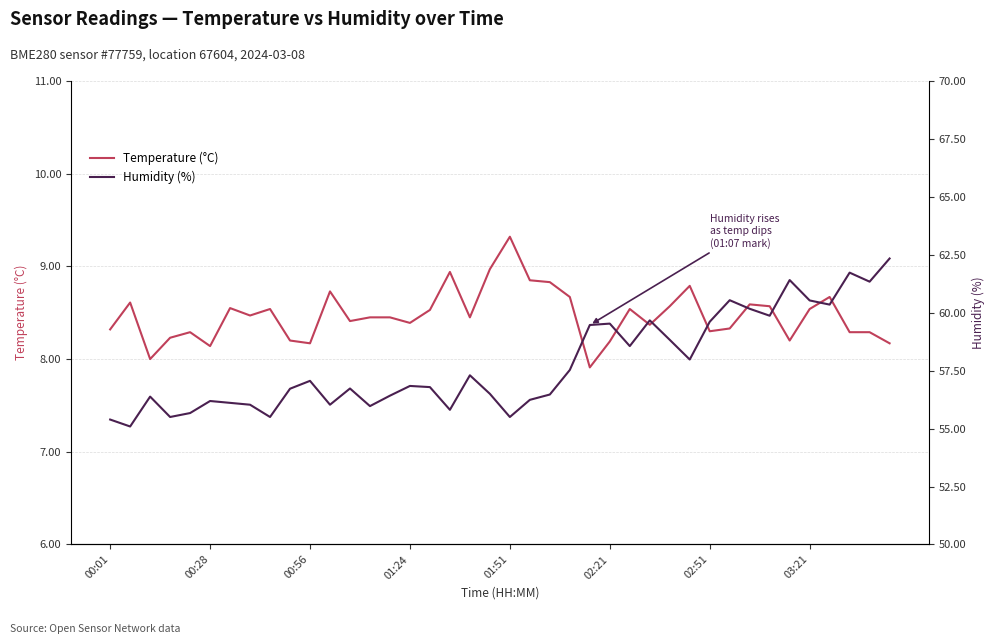

What is the value of the Humidity (%) point at the 23rd from the left?

56.5